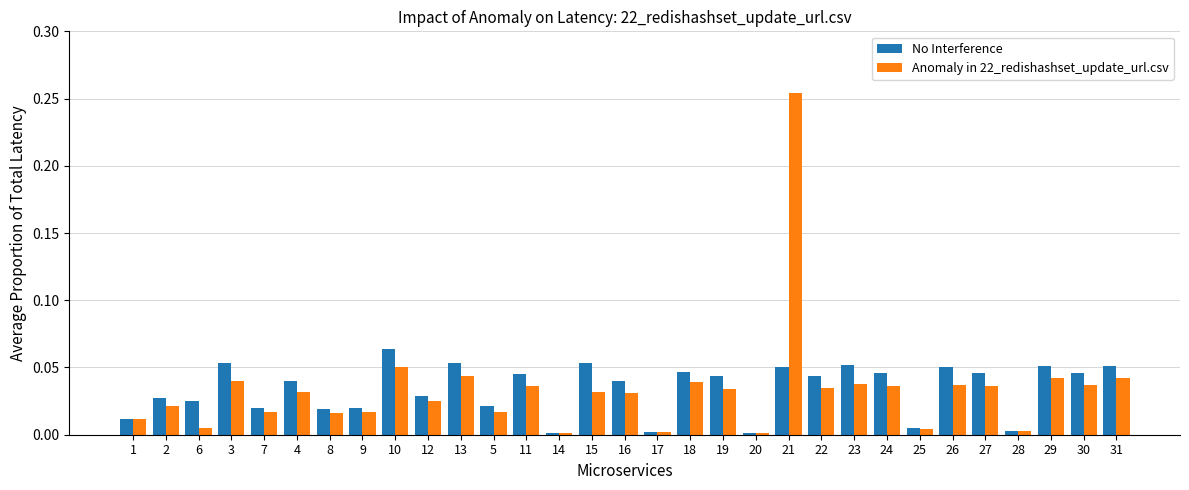

Are the bars grouped side by side (vs. stacked)?

Yes